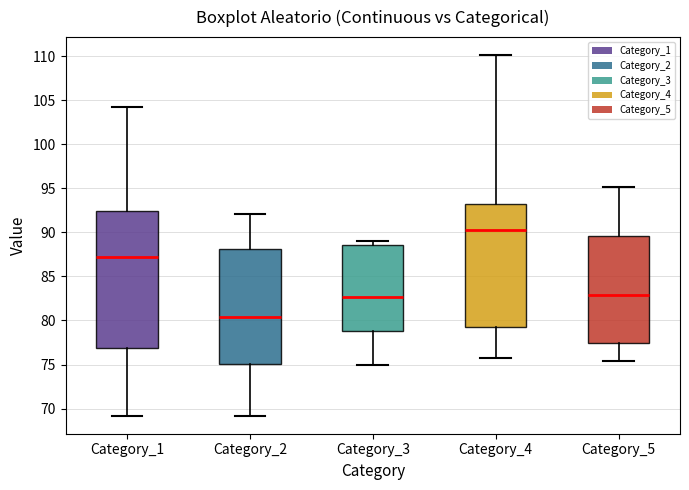

Reading left to right, read every box against the y-axis: the position of its median line, the range the box covers, and the ends of its whiskers. The values are not printed on the chart, so give them approximately, as read against the axis.

Category_1: median 87.5, box 77.0 to 92.5, whiskers 69.0 to 104.0
Category_2: median 80.5, box 75.0 to 88.0, whiskers 69.0 to 92.0
Category_3: median 82.5, box 79.0 to 88.5, whiskers 75.0 to 89.0
Category_4: median 90.5, box 79.5 to 93.0, whiskers 76.0 to 110.0
Category_5: median 83.0, box 77.5 to 89.5, whiskers 75.5 to 95.0